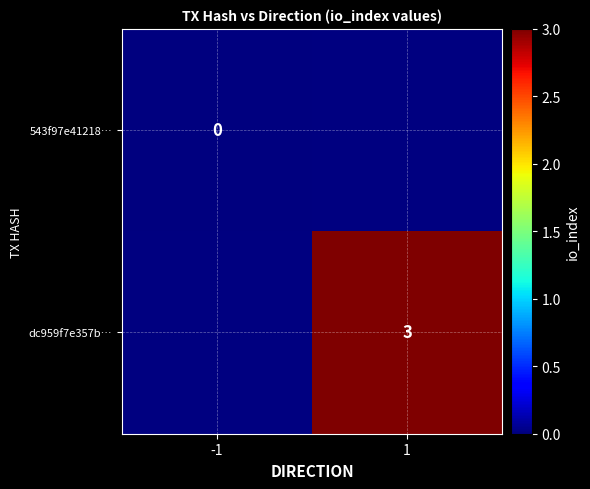

The dc959f7e357b… series shows 5 at 1. True or false?

False